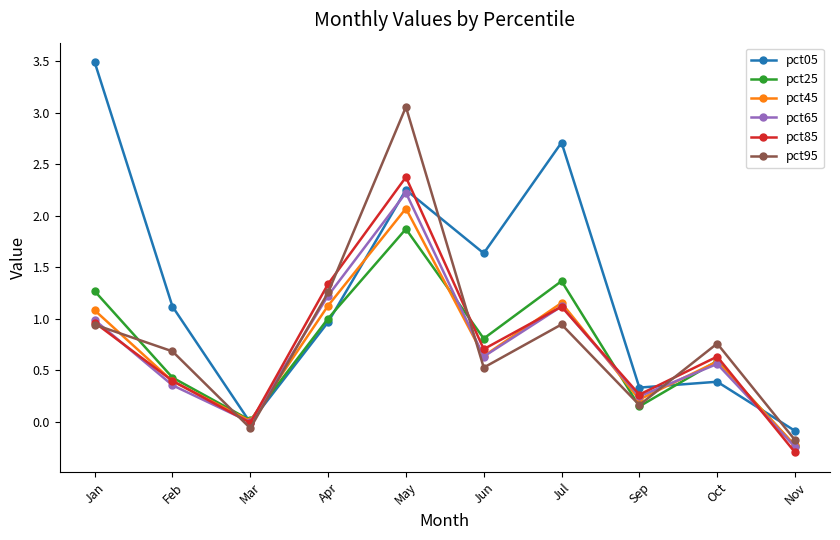

Which category has the highest value in the pct65 series?

May